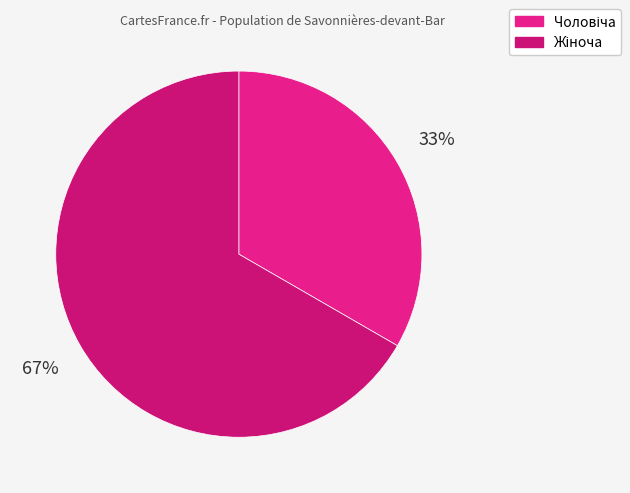

How many slices are in this pie chart?

2